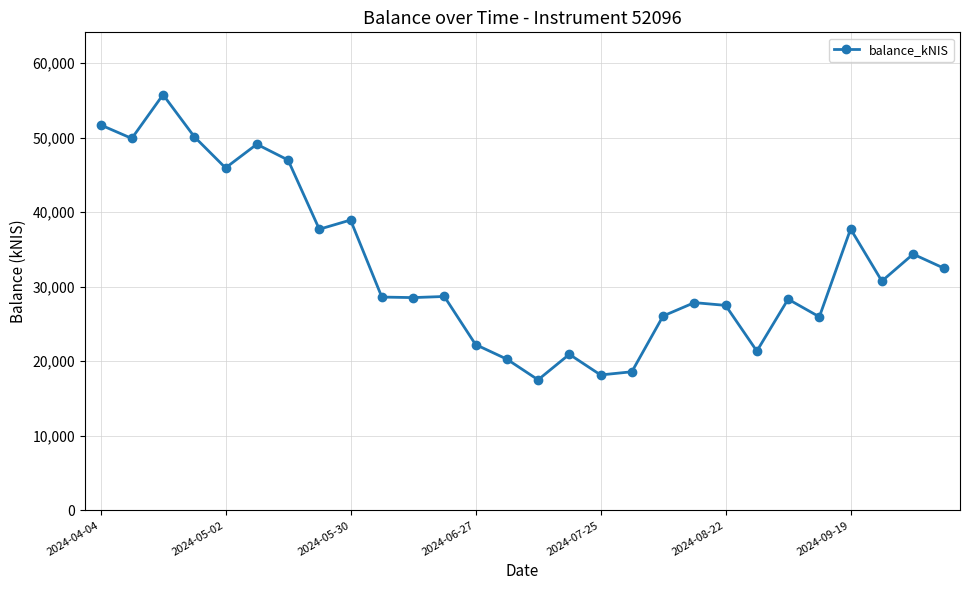

What is the sum of all values?

922222.4